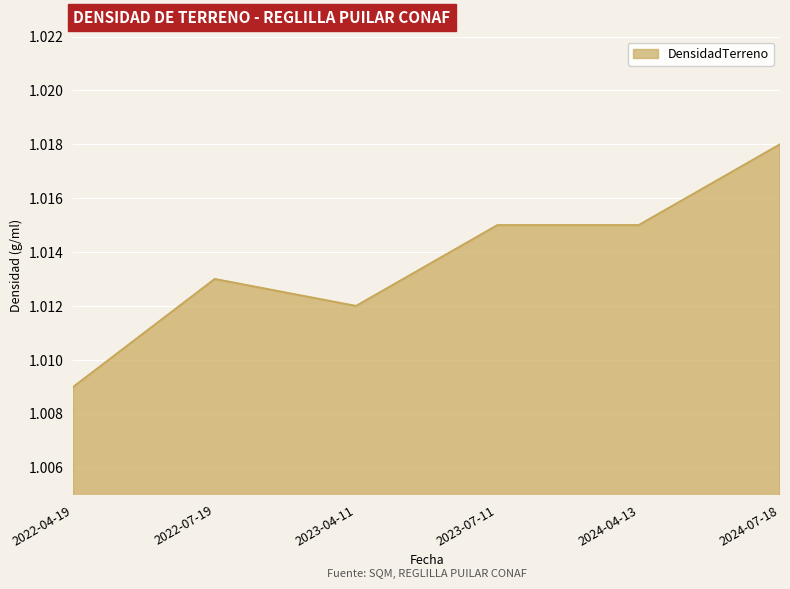

The value at 2023-07-11 is 1.7. True or false?

False